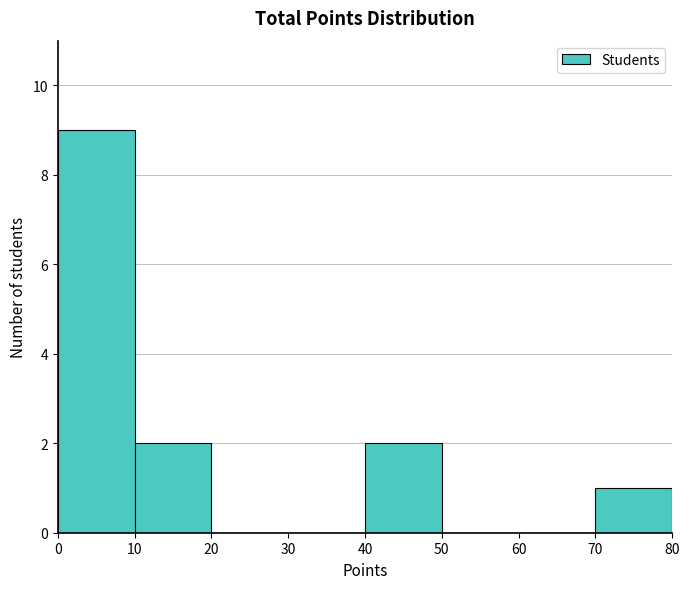

What is the height of the bar covering 70 to 80 on the x-axis? The values are not printed on the chart, so give them approximately, as read against the axis.

1